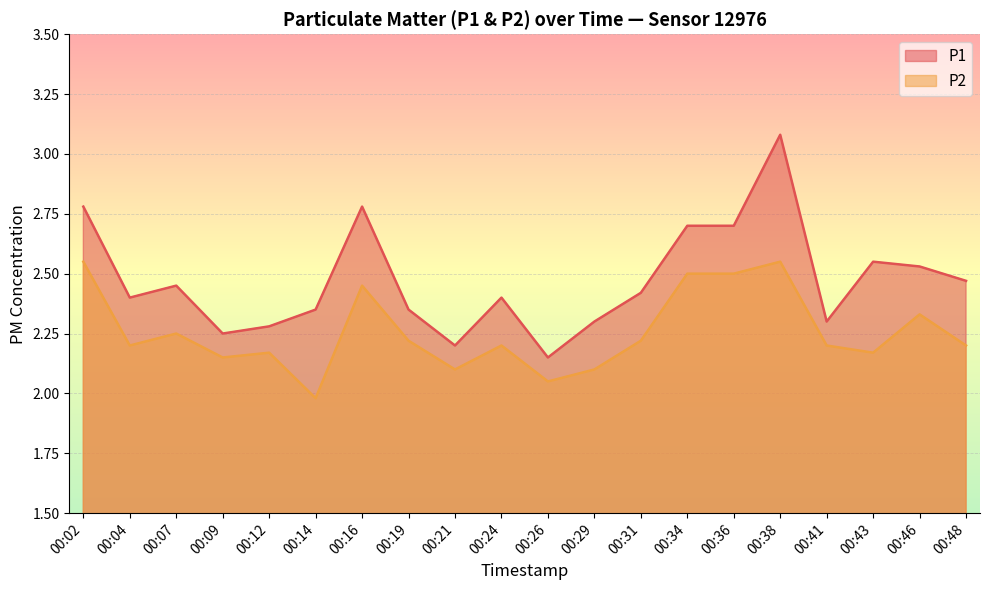

True or false: P2 and P1 cross at least once.

False